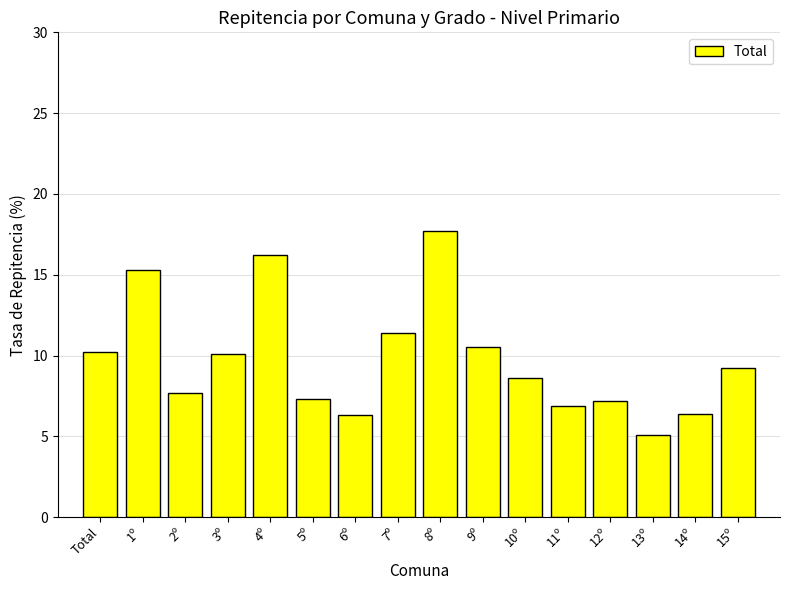

How many data points are less than 9?

8